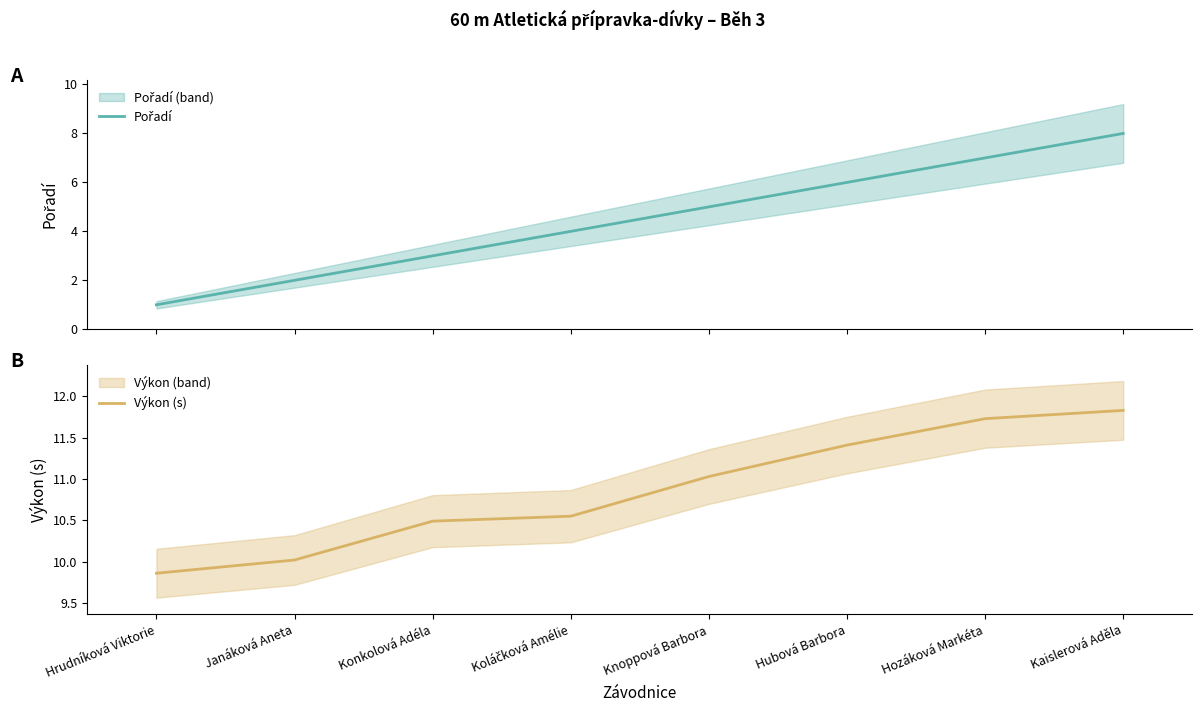

The Výkon (s) series shows 10.6 at Koláčková Amélie. True or false?

True